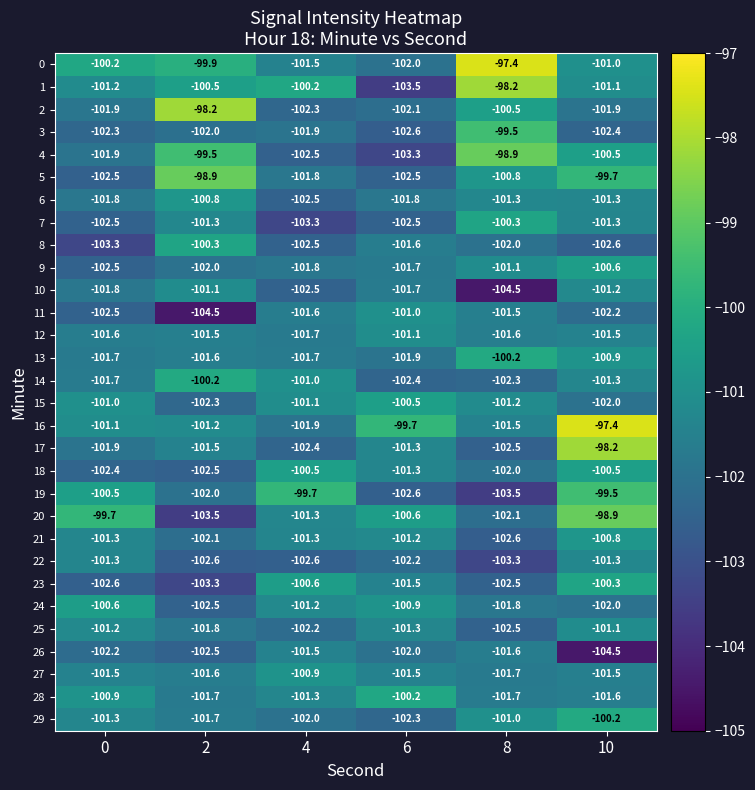

The 3 series shows -101.9 at 4. True or false?

True